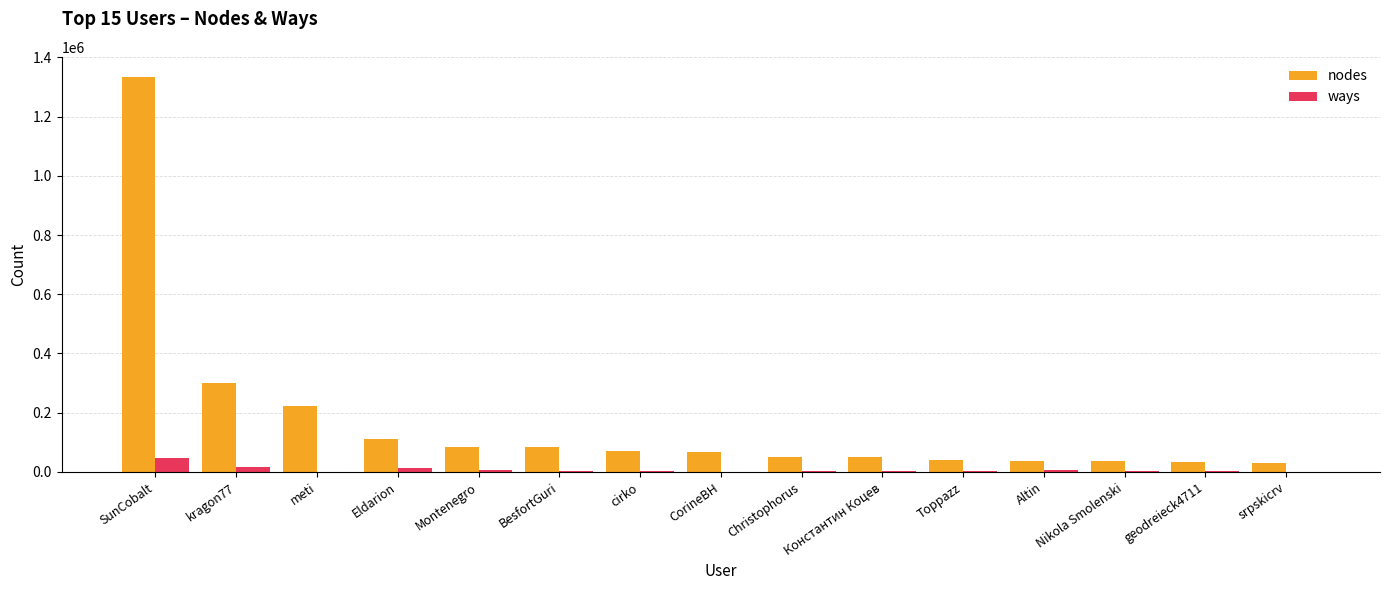

Is the value of nodes at Toppazz greater than the value of ways at BesfortGuri?

Yes